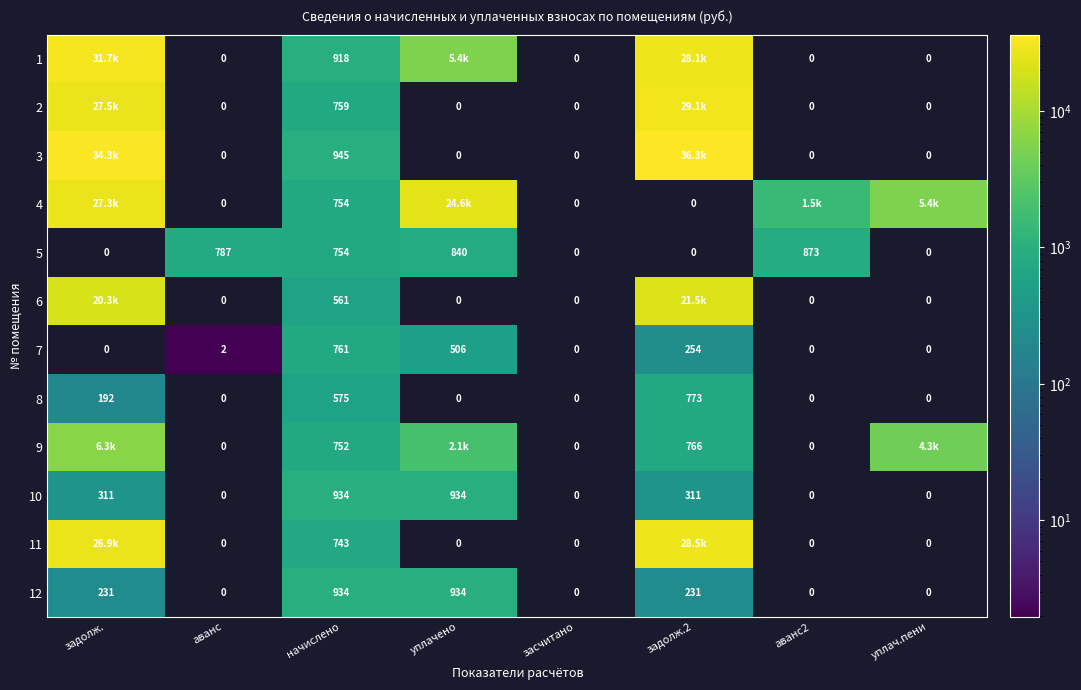

What is the greatest value displayed?

36263.5